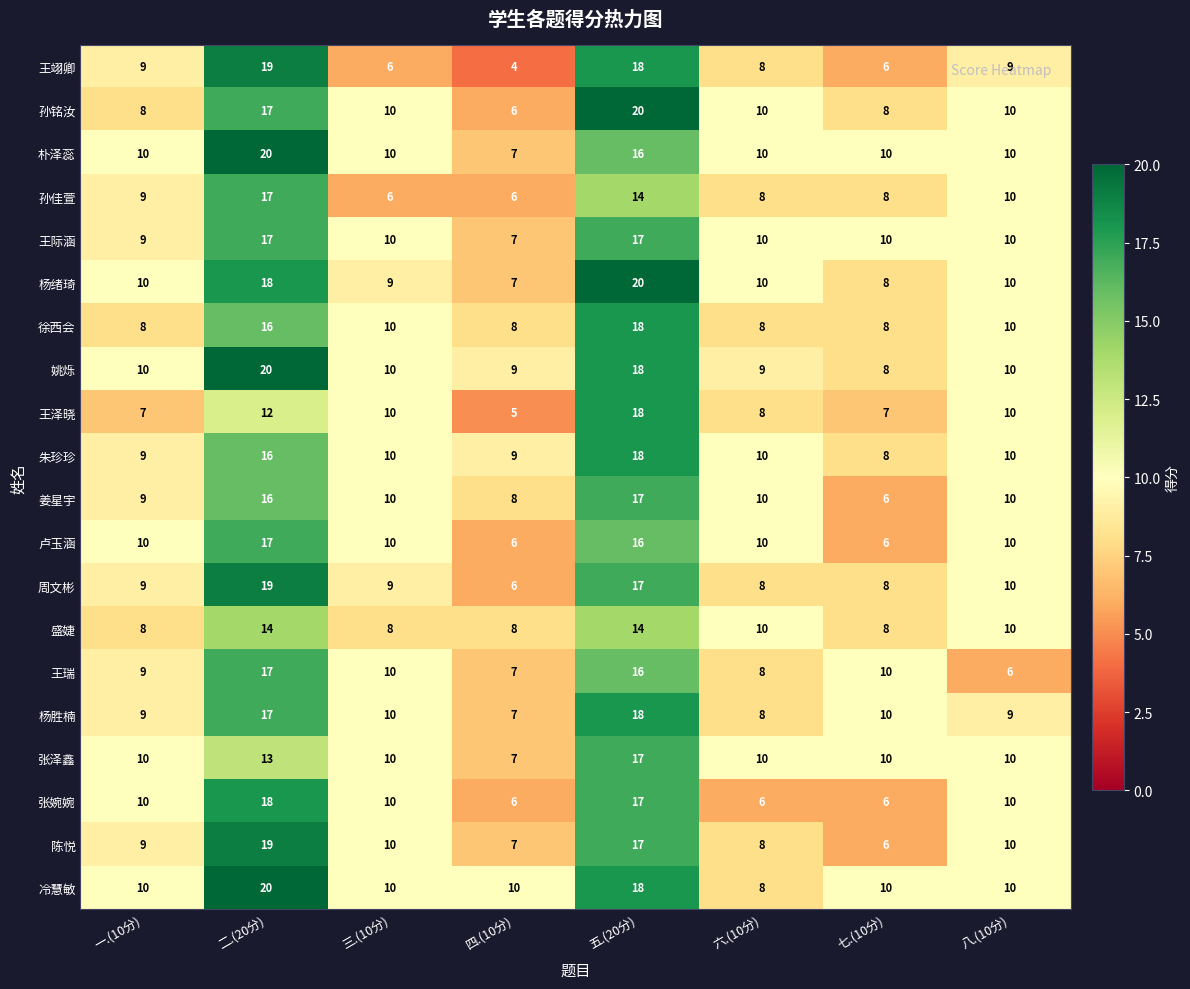

At which category is the sum across all series the highest?

五.(20分)